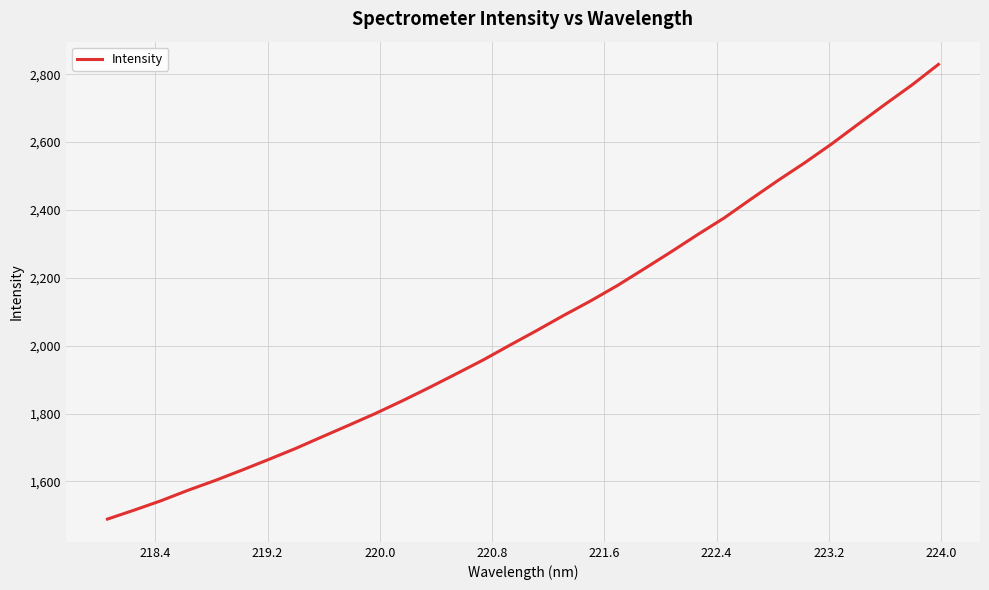

What is the smallest value displayed?

1488.9